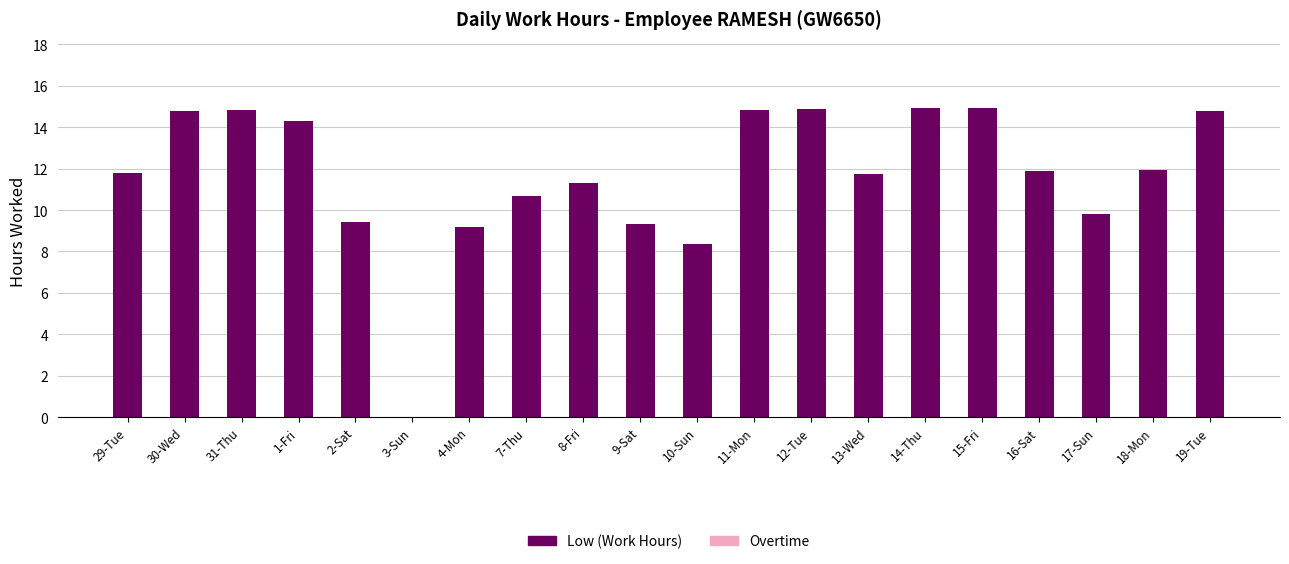

Where does the data first go above 11?

29-Tue